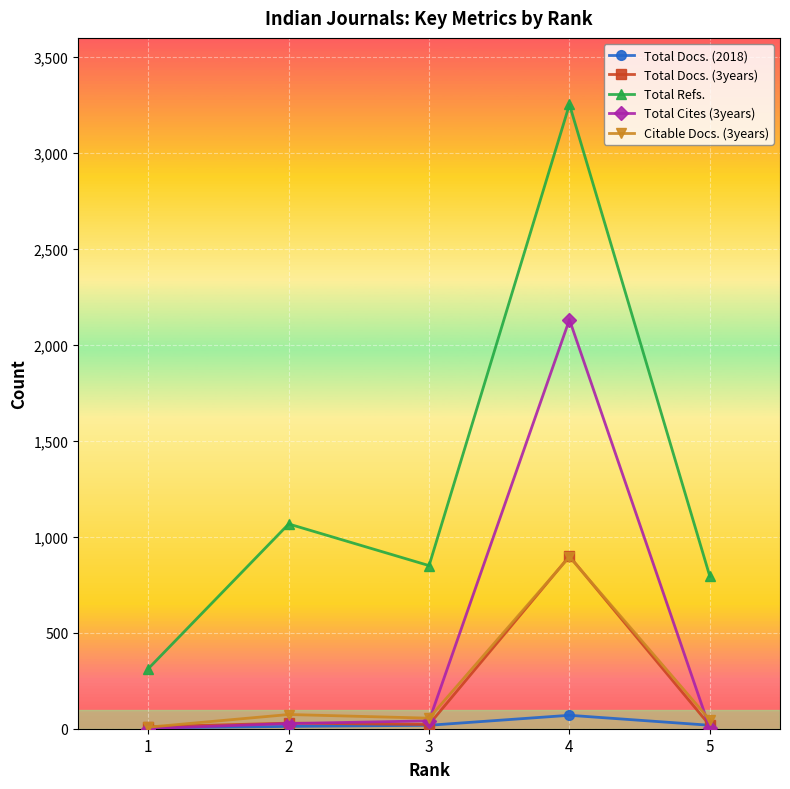

Where is the first local minimum for Citable Docs. (3years)?

3